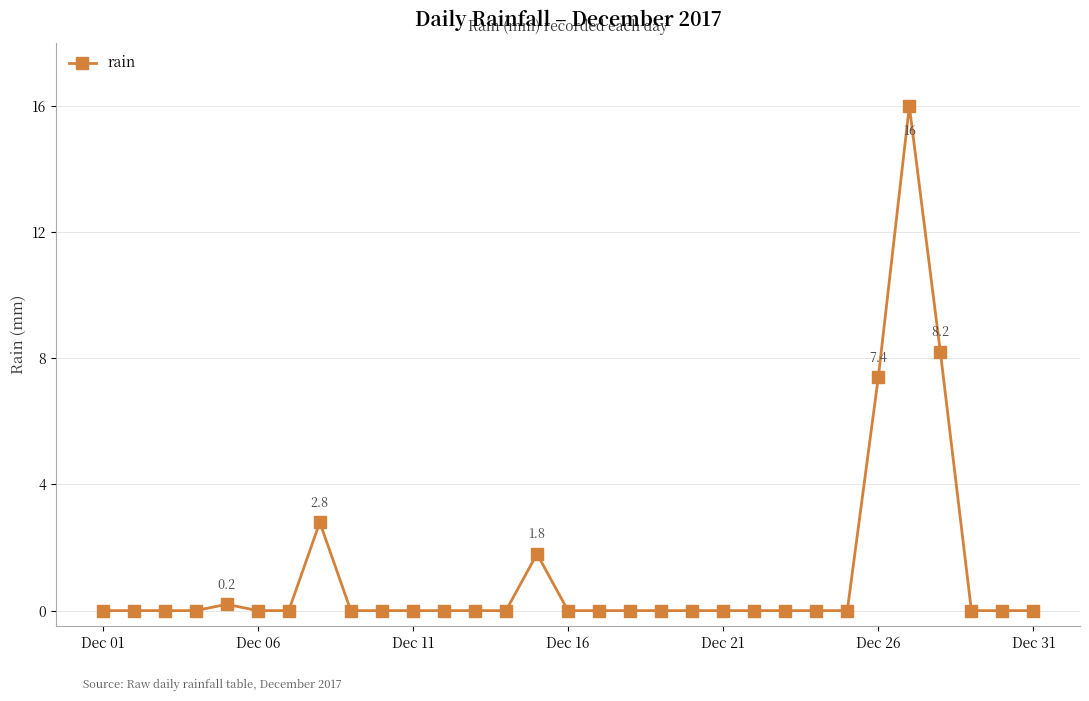

What is the average value?

1.2